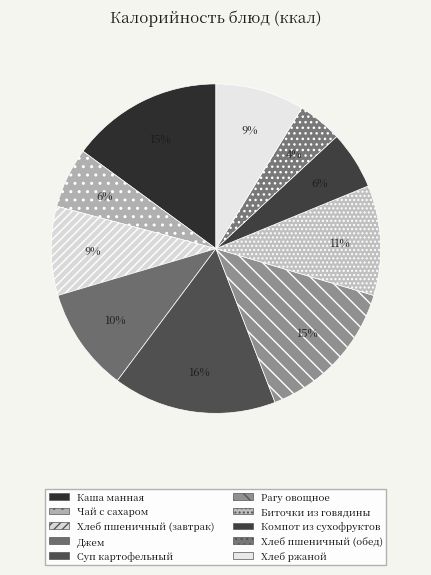

To the nearest percent, what percentage of the pie is Рагу овощное?

15%